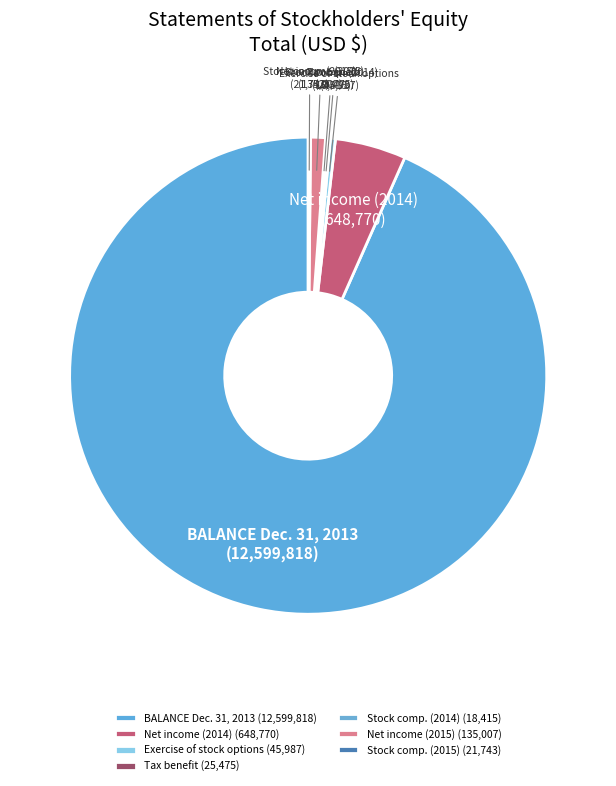

Is there a majority slice in this chart?

Yes